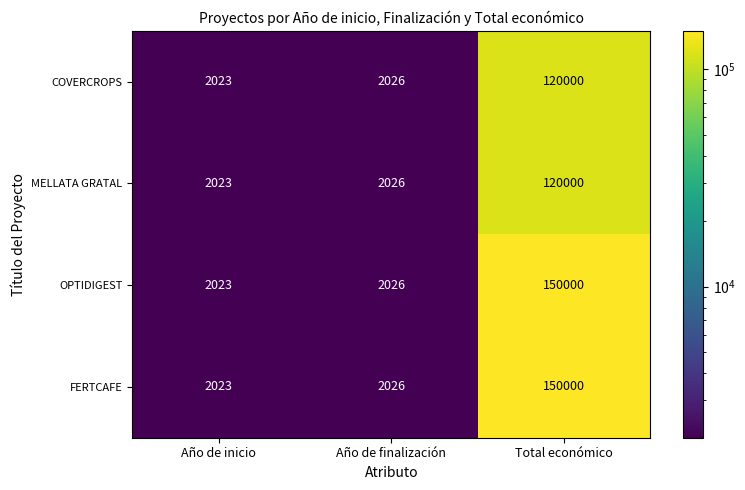

What value does the OPTIDIGEST series have at Año de inicio?

2023